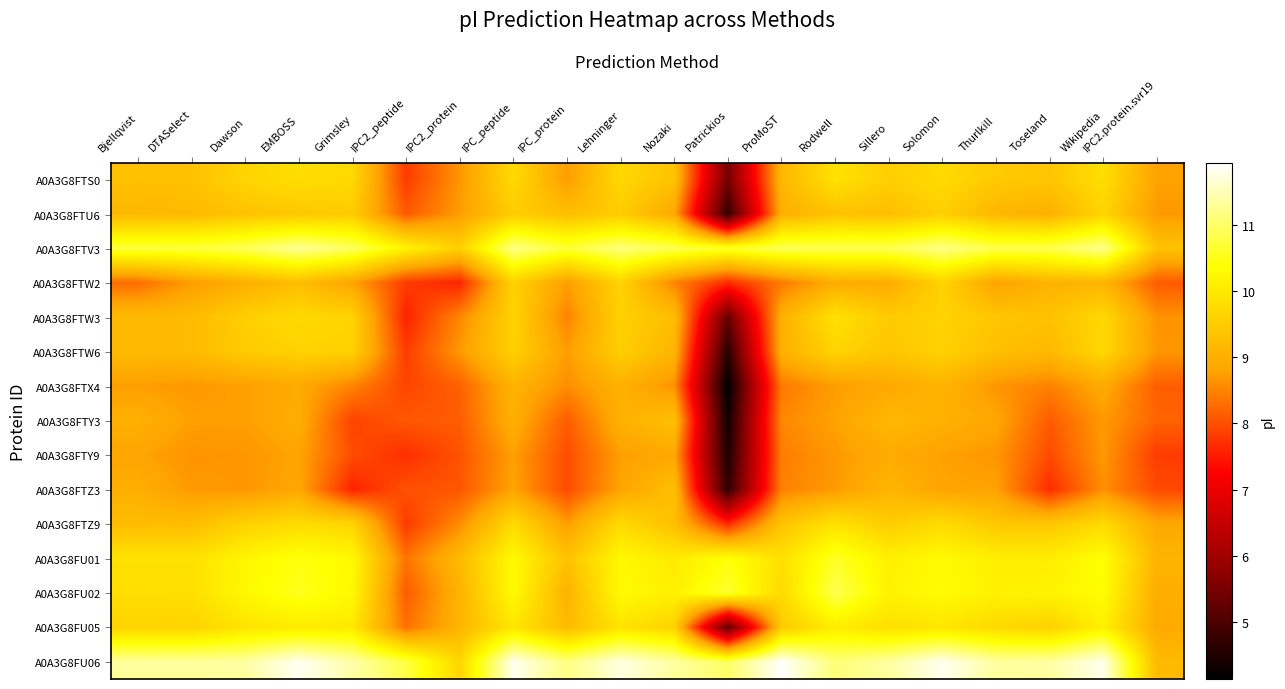

Reading right to left, list all the values displayed in this chart.

A0A3G8FTS0: IPC2.protein.svr19=8.8	Wikipedia=9.8	Toseland=9.4	Thurlkill=9.5	Solomon=9.7	Sillero=9.5	Rodwell=9.9	ProMoST=9.1	Patrickios=5.4	Nozaki=9.3	Lehninger=9.7	IPC_protein=8.7	IPC_peptide=9.7	IPC2_protein=8.7	IPC2_peptide=7.8	Grimsley=9.7	EMBOSS=9.8	Dawson=9.6	DTASelect=9.3	Bjellqvist=9.3
A0A3G8FTU6: IPC2.protein.svr19=8.7	Wikipedia=9.6	Toseland=9.0	Thurlkill=9.1	Solomon=9.5	Sillero=9.3	Rodwell=9.3	ProMoST=9.0	Patrickios=4.7	Nozaki=8.9	Lehninger=9.5	IPC_protein=9.3	IPC_peptide=9.5	IPC2_protein=8.7	IPC2_peptide=8.1	Grimsley=9.5	EMBOSS=9.4	Dawson=9.3	DTASelect=9.2	Bjellqvist=9.2
A0A3G8FTV3: IPC2.protein.svr19=9.3	Wikipedia=11.2	Toseland=10.8	Thurlkill=10.8	Solomon=11.2	Sillero=10.9	Rodwell=10.9	ProMoST=10.9	Patrickios=10.6	Nozaki=10.9	Lehninger=11.1	IPC_protein=10.7	IPC_peptide=11.2	IPC2_protein=9.6	IPC2_peptide=10.2	Grimsley=10.9	EMBOSS=11.3	Dawson=10.9	DTASelect=10.7	Bjellqvist=10.7
A0A3G8FTW2: IPC2.protein.svr19=8.1	Wikipedia=9.1	Toseland=9.1	Thurlkill=8.8	Solomon=9.6	Sillero=8.9	Rodwell=9.0	ProMoST=8.4	Patrickios=7.7	Nozaki=8.5	Lehninger=9.6	IPC_protein=8.8	IPC_peptide=9.6	IPC2_protein=7.6	IPC2_peptide=7.8	Grimsley=8.8	EMBOSS=9.3	Dawson=9.0	DTASelect=8.7	Bjellqvist=8.3
A0A3G8FTW3: IPC2.protein.svr19=8.6	Wikipedia=9.7	Toseland=9.3	Thurlkill=9.4	Solomon=9.6	Sillero=9.5	Rodwell=9.9	ProMoST=9.0	Patrickios=5.3	Nozaki=9.3	Lehninger=9.6	IPC_protein=8.5	IPC_peptide=9.6	IPC2_protein=8.5	IPC2_peptide=7.6	Grimsley=9.6	EMBOSS=9.7	Dawson=9.5	DTASelect=9.2	Bjellqvist=9.2
A0A3G8FTW6: IPC2.protein.svr19=8.7	Wikipedia=9.7	Toseland=9.2	Thurlkill=9.3	Solomon=9.6	Sillero=9.4	Rodwell=9.6	ProMoST=9.0	Patrickios=4.6	Nozaki=9.1	Lehninger=9.5	IPC_protein=8.7	IPC_peptide=9.6	IPC2_protein=8.7	IPC2_peptide=7.8	Grimsley=9.6	EMBOSS=9.6	Dawson=9.5	DTASelect=9.2	Bjellqvist=9.2
A0A3G8FTX4: IPC2.protein.svr19=8.1	Wikipedia=8.9	Toseland=8.5	Thurlkill=8.7	Solomon=9.1	Sillero=8.9	Rodwell=8.7	ProMoST=8.4	Patrickios=4.1	Nozaki=8.6	Lehninger=9.0	IPC_protein=8.6	IPC_peptide=9.1	IPC2_protein=8.2	IPC2_peptide=7.9	Grimsley=8.5	EMBOSS=8.9	Dawson=8.8	DTASelect=8.7	Bjellqvist=8.8
A0A3G8FTY3: IPC2.protein.svr19=8.2	Wikipedia=8.7	Toseland=8.1	Thurlkill=8.9	Solomon=9.0	Sillero=9.2	Rodwell=8.8	ProMoST=8.5	Patrickios=4.3	Nozaki=9.3	Lehninger=9.0	IPC_protein=8.1	IPC_peptide=9.0	IPC2_protein=8.1	IPC2_peptide=8.1	Grimsley=7.9	EMBOSS=9.0	Dawson=8.8	DTASelect=8.8	Bjellqvist=9.0
A0A3G8FTY9: IPC2.protein.svr19=7.8	Wikipedia=8.7	Toseland=8.0	Thurlkill=8.7	Solomon=8.8	Sillero=8.9	Rodwell=8.7	ProMoST=8.4	Patrickios=4.5	Nozaki=8.9	Lehninger=8.8	IPC_protein=8.0	IPC_peptide=8.8	IPC2_protein=8.0	IPC2_peptide=7.7	Grimsley=8.0	EMBOSS=8.8	Dawson=8.7	DTASelect=8.6	Bjellqvist=8.8
A0A3G8FTZ3: IPC2.protein.svr19=7.9	Wikipedia=8.6	Toseland=7.7	Thurlkill=8.8	Solomon=8.8	Sillero=9.1	Rodwell=8.7	ProMoST=8.5	Patrickios=4.7	Nozaki=9.3	Lehninger=8.8	IPC_protein=8.0	IPC_peptide=8.8	IPC2_protein=8.1	IPC2_peptide=8.0	Grimsley=7.6	EMBOSS=8.9	Dawson=8.7	DTASelect=8.7	Bjellqvist=9.0
A0A3G8FTZ9: IPC2.protein.svr19=8.9	Wikipedia=9.8	Toseland=9.4	Thurlkill=9.4	Solomon=9.8	Sillero=9.5	Rodwell=9.9	ProMoST=9.4	Patrickios=7.7	Nozaki=9.3	Lehninger=9.8	IPC_protein=8.8	IPC_peptide=9.8	IPC2_protein=8.6	IPC2_peptide=7.8	Grimsley=9.6	EMBOSS=9.8	Dawson=9.6	DTASelect=9.2	Bjellqvist=9.2
A0A3G8FU01: IPC2.protein.svr19=9.1	Wikipedia=10.4	Toseland=10.1	Thurlkill=10.1	Solomon=10.3	Sillero=10.1	Rodwell=10.6	ProMoST=9.8	Patrickios=10.4	Nozaki=10.0	Lehninger=10.3	IPC_protein=9.3	IPC_peptide=10.3	IPC2_protein=9.2	IPC2_peptide=8.3	Grimsley=10.3	EMBOSS=10.5	Dawson=10.2	DTASelect=9.9	Bjellqvist=9.9
A0A3G8FU02: IPC2.protein.svr19=8.9	Wikipedia=10.3	Toseland=10.2	Thurlkill=10.1	Solomon=10.3	Sillero=10.2	Rodwell=10.9	ProMoST=9.7	Patrickios=10.7	Nozaki=10.1	Lehninger=10.3	IPC_protein=9.0	IPC_peptide=10.3	IPC2_protein=9.0	IPC2_peptide=8.1	Grimsley=10.3	EMBOSS=10.5	Dawson=10.3	DTASelect=9.8	Bjellqvist=9.8
A0A3G8FU05: IPC2.protein.svr19=8.9	Wikipedia=10.1	Toseland=9.6	Thurlkill=9.7	Solomon=9.9	Sillero=9.8	Rodwell=10.1	ProMoST=9.5	Patrickios=5.2	Nozaki=9.6	Lehninger=9.9	IPC_protein=9.2	IPC_peptide=9.9	IPC2_protein=9.1	IPC2_peptide=8.3	Grimsley=10.0	EMBOSS=10.0	Dawson=9.9	DTASelect=9.6	Bjellqvist=9.6
A0A3G8FU06: IPC2.protein.svr19=9.2	Wikipedia=11.8	Toseland=11.4	Thurlkill=11.3	Solomon=11.8	Sillero=11.3	Rodwell=11.1	ProMoST=11.9	Patrickios=11.0	Nozaki=11.3	Lehninger=11.7	IPC_protein=11.2	IPC_peptide=11.8	IPC2_protein=9.7	IPC2_peptide=10.8	Grimsley=11.4	EMBOSS=11.8	Dawson=11.4	DTASelect=11.3	Bjellqvist=11.3